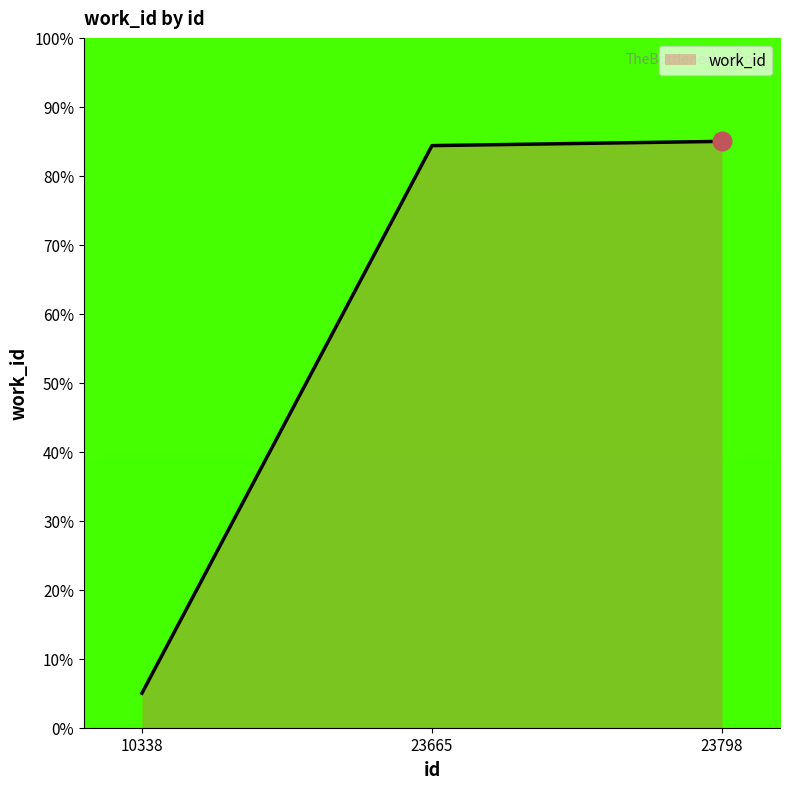

Between 10338 and 23798, which is larger?

23798